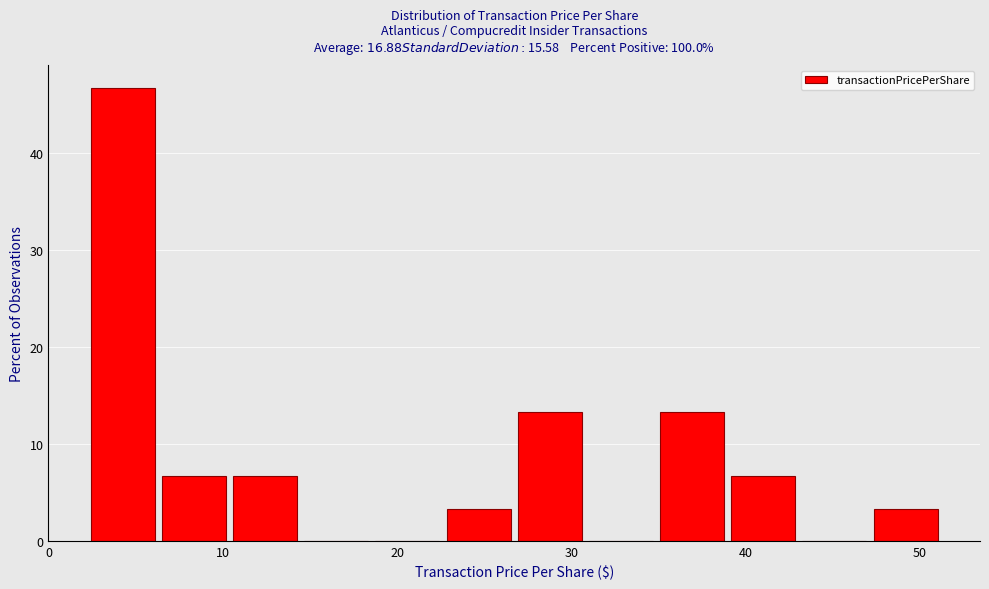

Reading left to right, transcribe this chart: for each bar, give the range it covers on the x-axis and its height. Neither the bar edges nor the heights are printed on the chart, so give them approximately, as read against the axes.

2 to 6: 47
6 to 10: 7
10 to 14: 7
14 to 19: 0
19 to 23: 0
23 to 27: 3
27 to 31: 13
31 to 35: 0
35 to 39: 13
39 to 43: 7
43 to 47: 0
47 to 51: 3